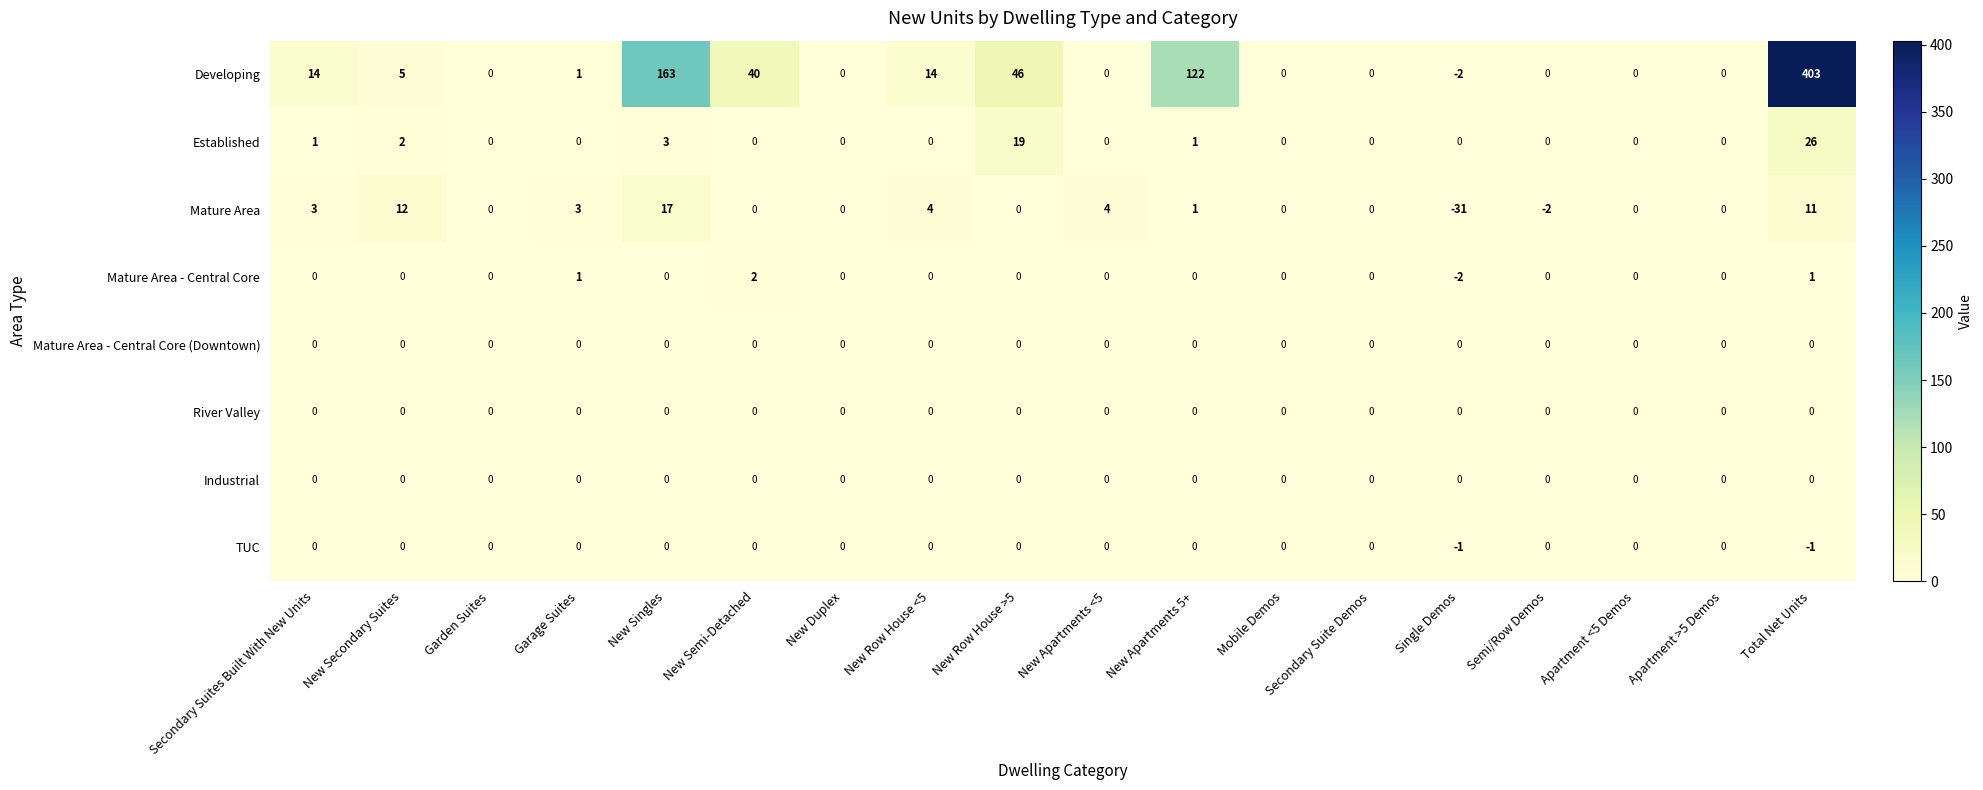

What is the total value across all series at Total Net Units?

440